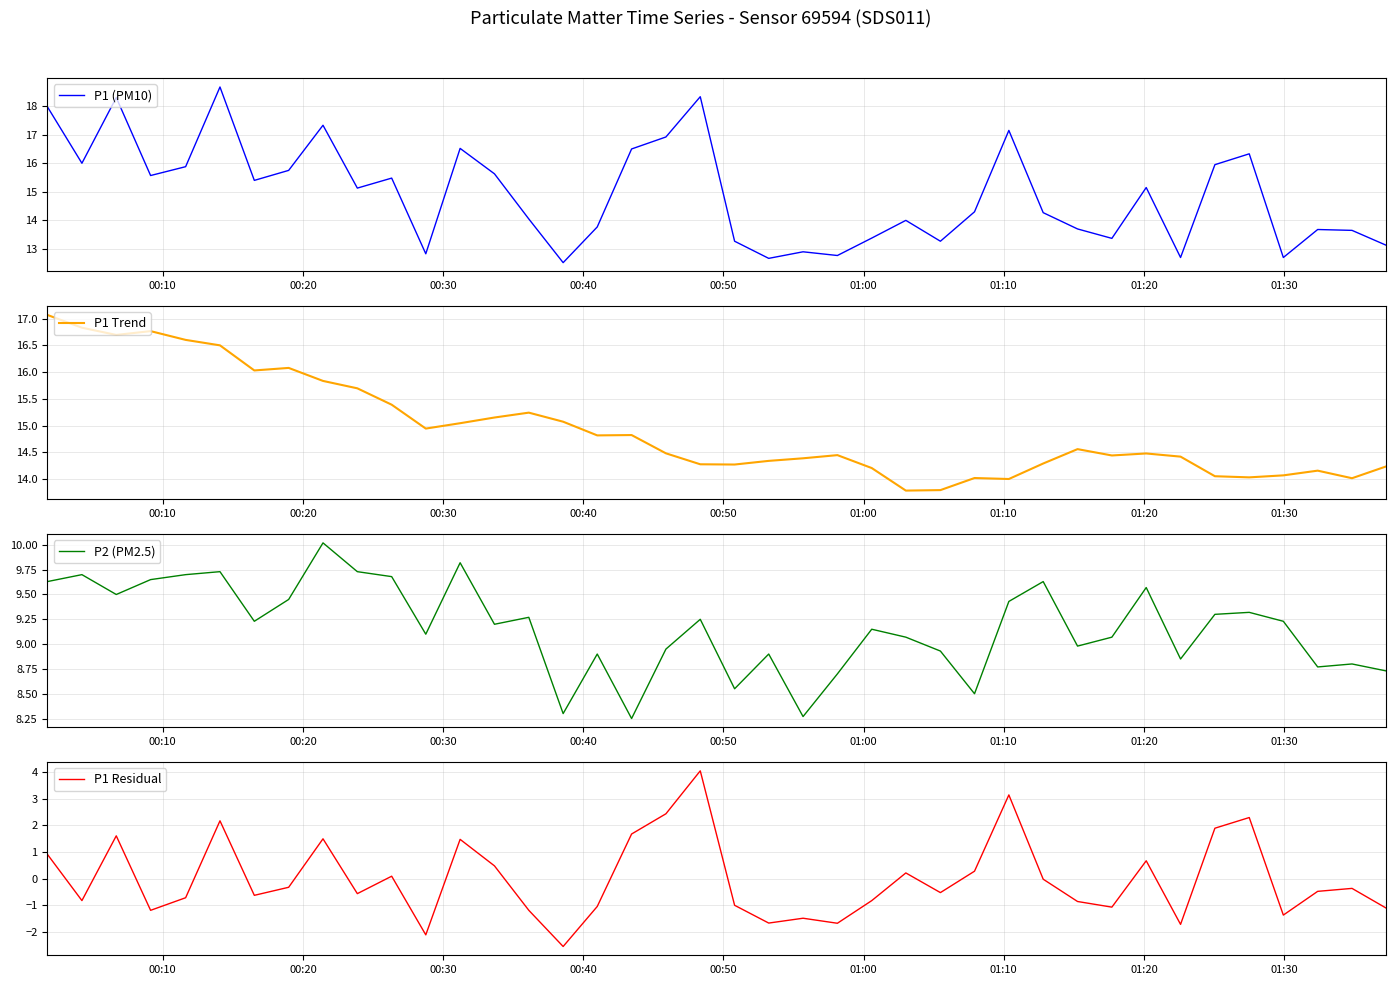

How many series are shown in this chart?

4